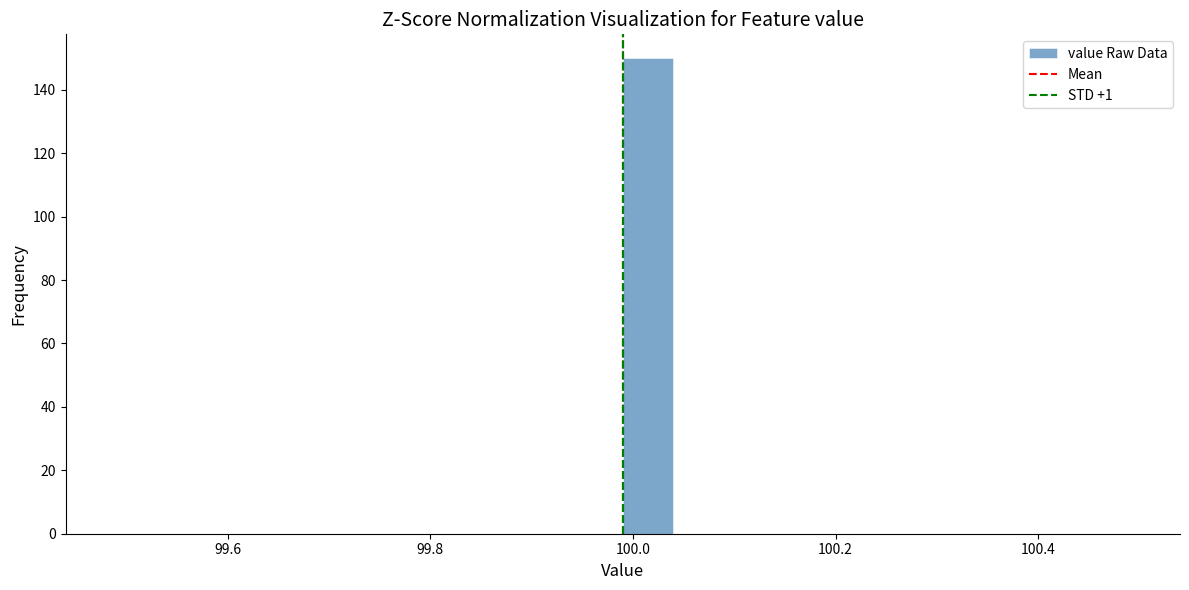

Around what value on the x-axis is the tallest bar? Give the approximate position of its centre, as read against the axis.

100.02